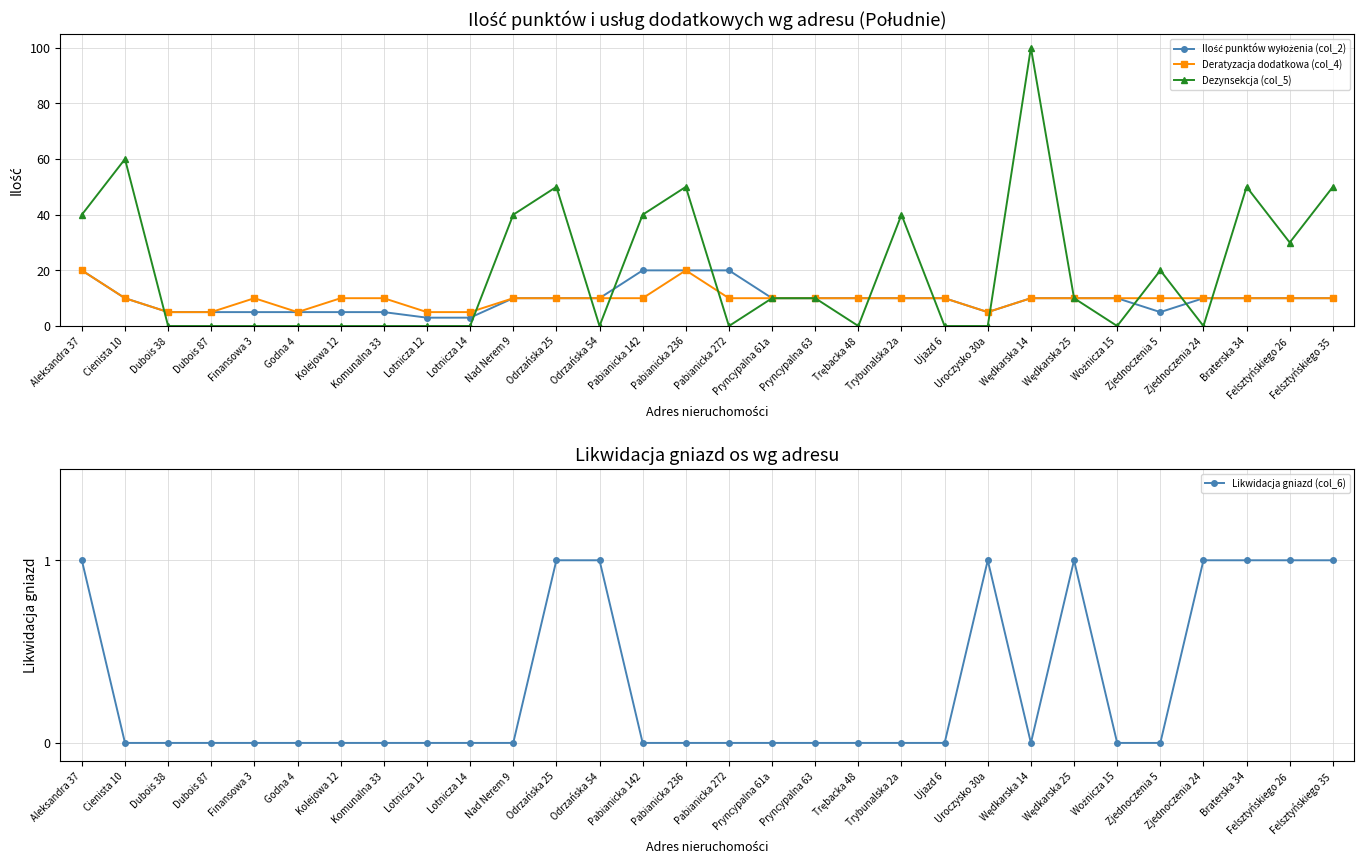

At which category does Likwidacja gniazd (col_6) reach its first local valley?

Wędkarska 14